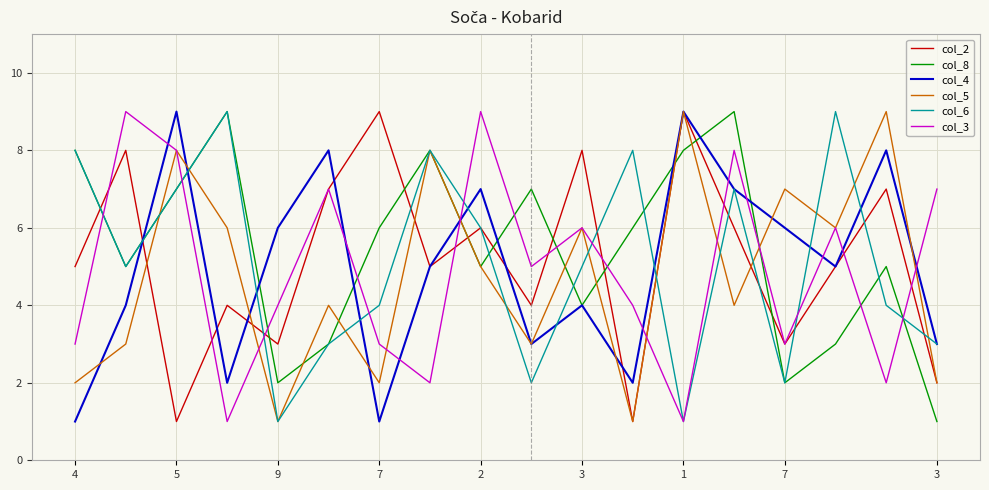

Where is the first local minimum for col_6?

5